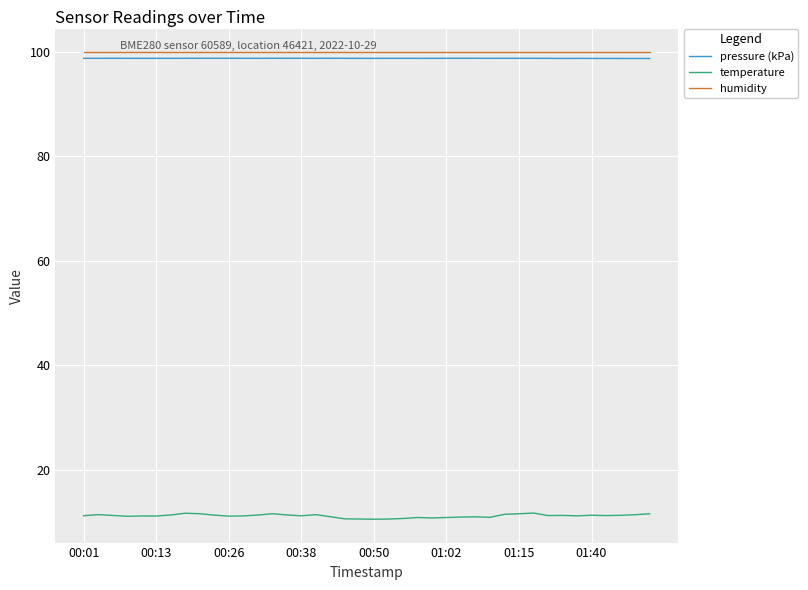

True or false: pressure (kPa) and temperature intersect in this chart.

False